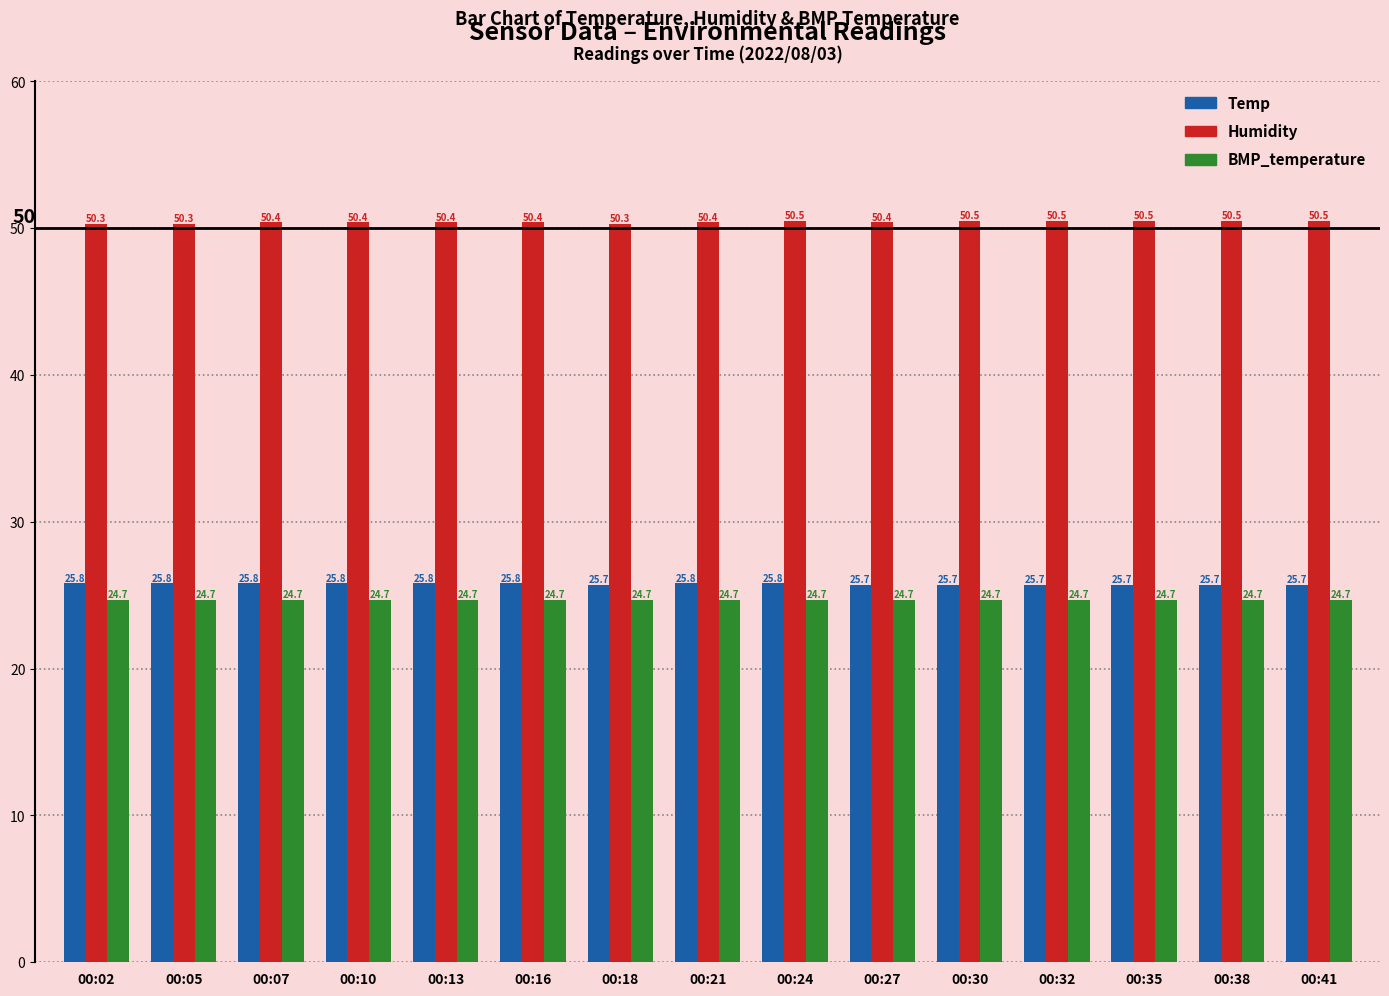

List the series in order of their peak value, lowest first.

BMP_temperature, Temp, Humidity